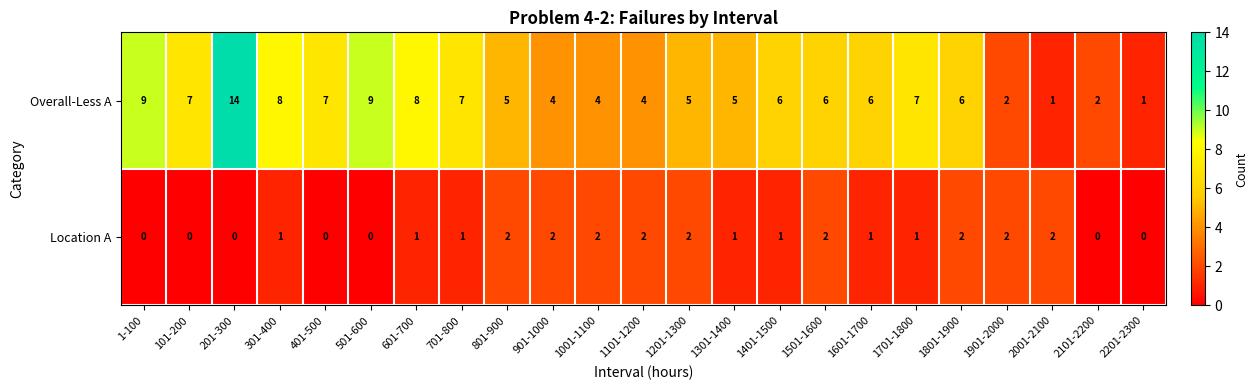

What is the maximum value shown in the chart?

14